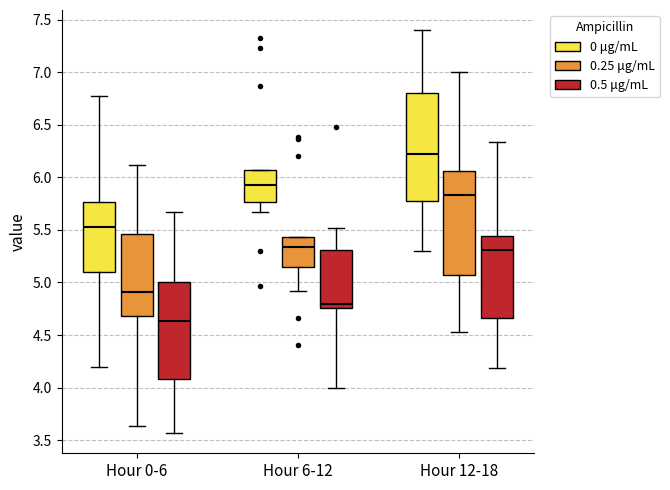

Reading left to right, transcribe this box plot: for each box, give where its median line is, the range the box spans, and where its two whiskers end, as read against the y-axis. The values are not printed on the chart, so give them approximately, as read against the axis.

Hour 0-6 (0 μg/mL): median 5.55, box 5.10 to 5.75, whiskers 4.20 to 6.75
Hour 0-6 (0.25 μg/mL): median 4.90, box 4.70 to 5.45, whiskers 3.65 to 6.10
Hour 0-6 (0.5 μg/mL): median 4.65, box 4.10 to 5.00, whiskers 3.55 to 5.70
Hour 6-12 (0 μg/mL): median 5.95, box 5.75 to 6.05, whiskers 5.65 to 6.05
Hour 6-12 (0.25 μg/mL): median 5.35, box 5.15 to 5.45, whiskers 4.90 to 5.45
Hour 6-12 (0.5 μg/mL): median 4.80, box 4.75 to 5.30, whiskers 4.00 to 5.50
Hour 12-18 (0 μg/mL): median 6.20, box 5.80 to 6.80, whiskers 5.30 to 7.40
Hour 12-18 (0.25 μg/mL): median 5.85, box 5.05 to 6.05, whiskers 4.55 to 7.00
Hour 12-18 (0.5 μg/mL): median 5.30, box 4.65 to 5.45, whiskers 4.20 to 6.35